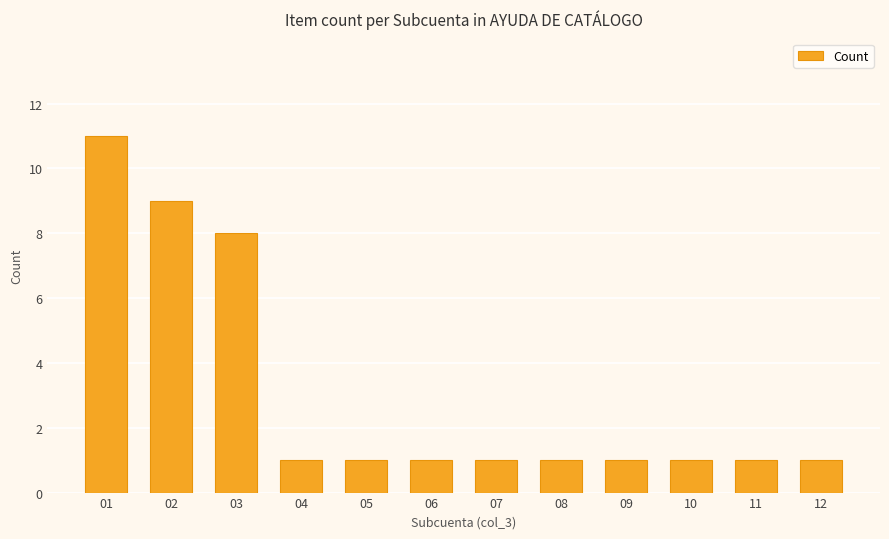

How many categories are shown in the chart?

12